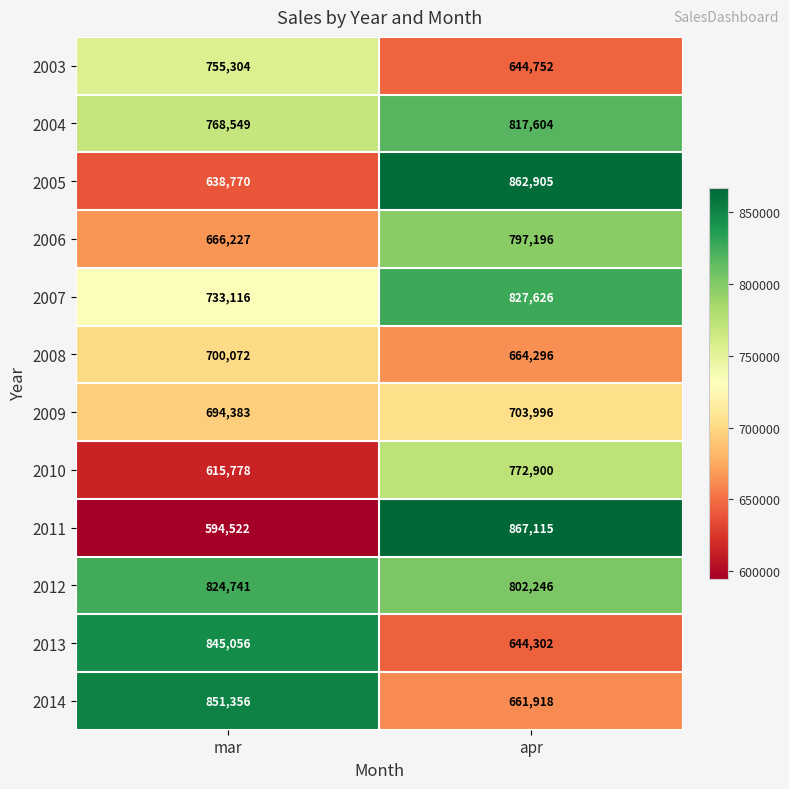

Reading left to right, transcribe all the data shown in this chart.

2003: mar=755304	apr=644752
2004: mar=768549	apr=817604
2005: mar=638770	apr=862905
2006: mar=666227	apr=797196
2007: mar=733116	apr=827626
2008: mar=700072	apr=664296
2009: mar=694383	apr=703996
2010: mar=615778	apr=772900
2011: mar=594522	apr=867115
2012: mar=824741	apr=802246
2013: mar=845056	apr=644302
2014: mar=851356	apr=661918